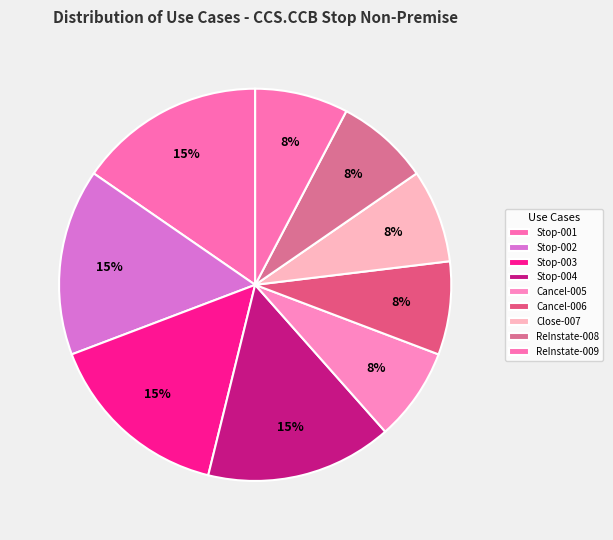

What is the largest slice in the pie chart?

Stop-001